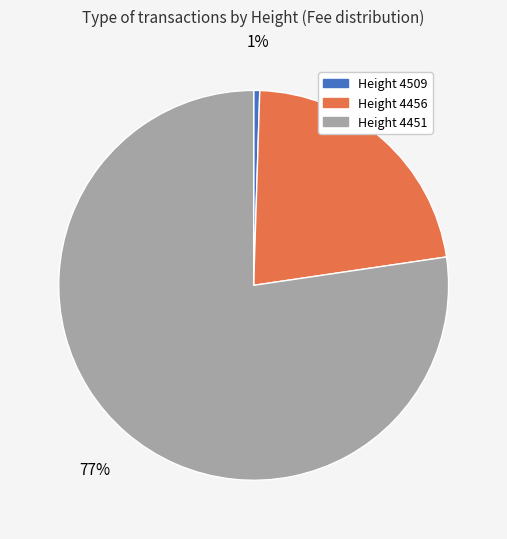

Which category has the biggest portion of the pie?

4451